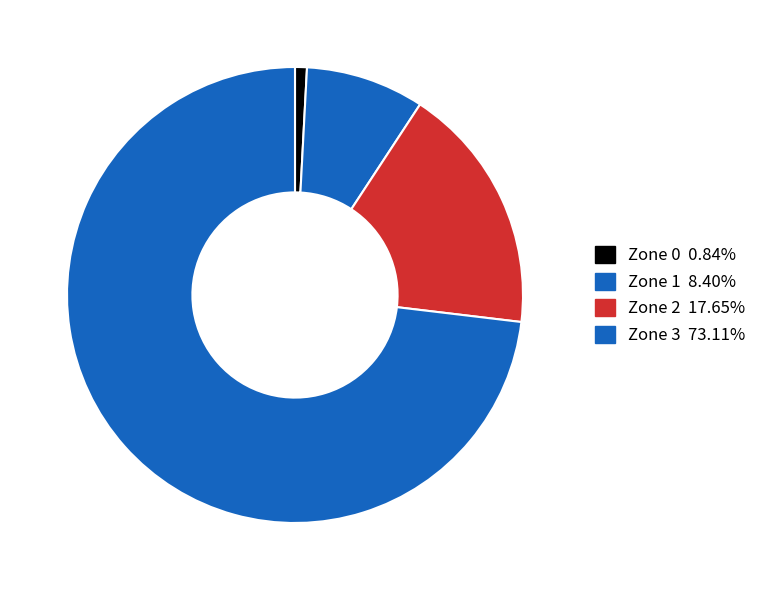

To the nearest percent, what is the difference between the Zone 2 and Zone 1 slice percentages?

9%